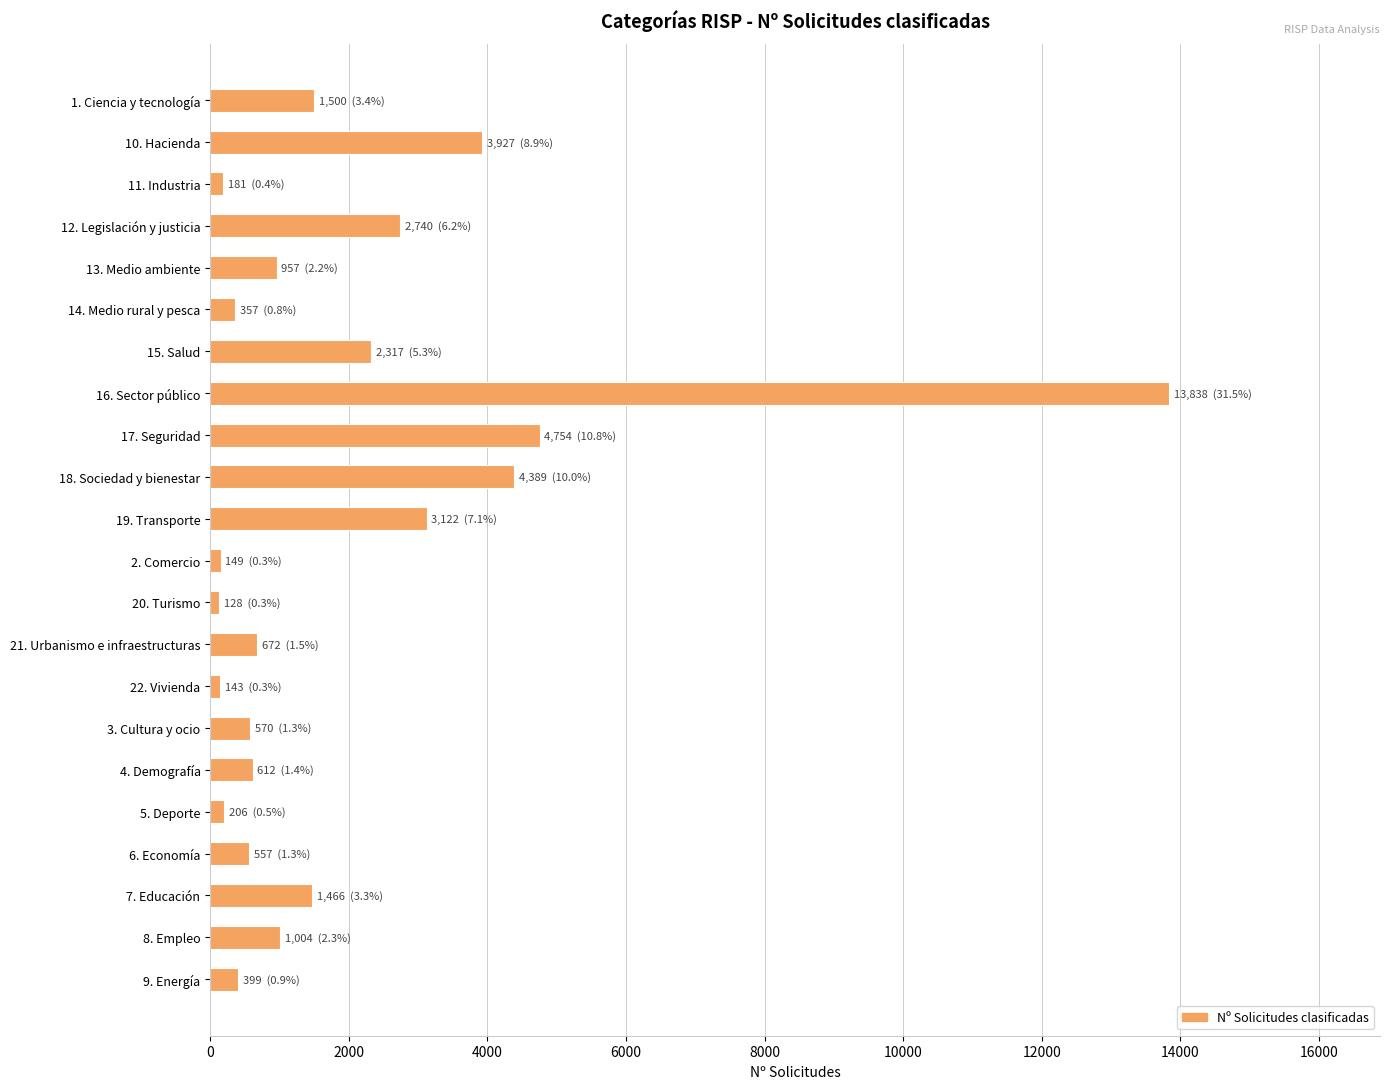

What is the change in value from 15. Salud to 17. Seguridad?

+2437